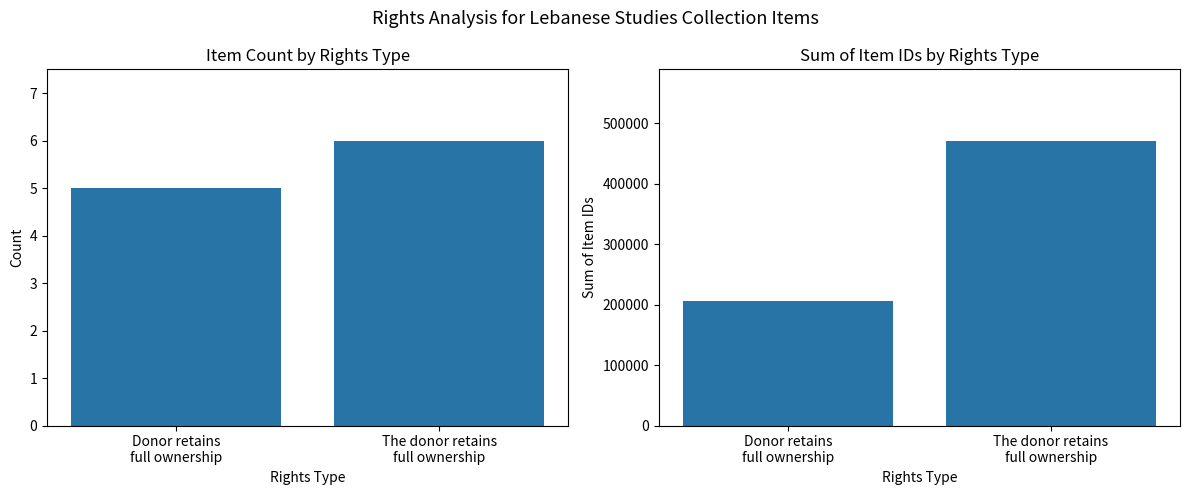

List the series in order of their overall mean, highest first.

Sum of Item IDs, Item Count